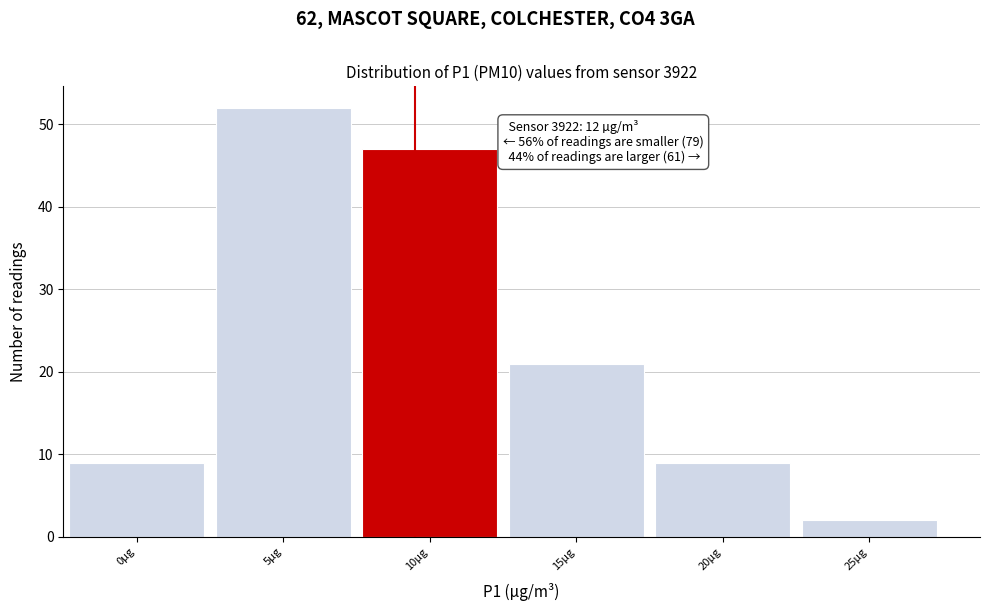

Reading left to right, list all the values displayed in this chart.

0µg=9	5µg=52	10µg=47	15µg=21	20µg=9	25µg=2